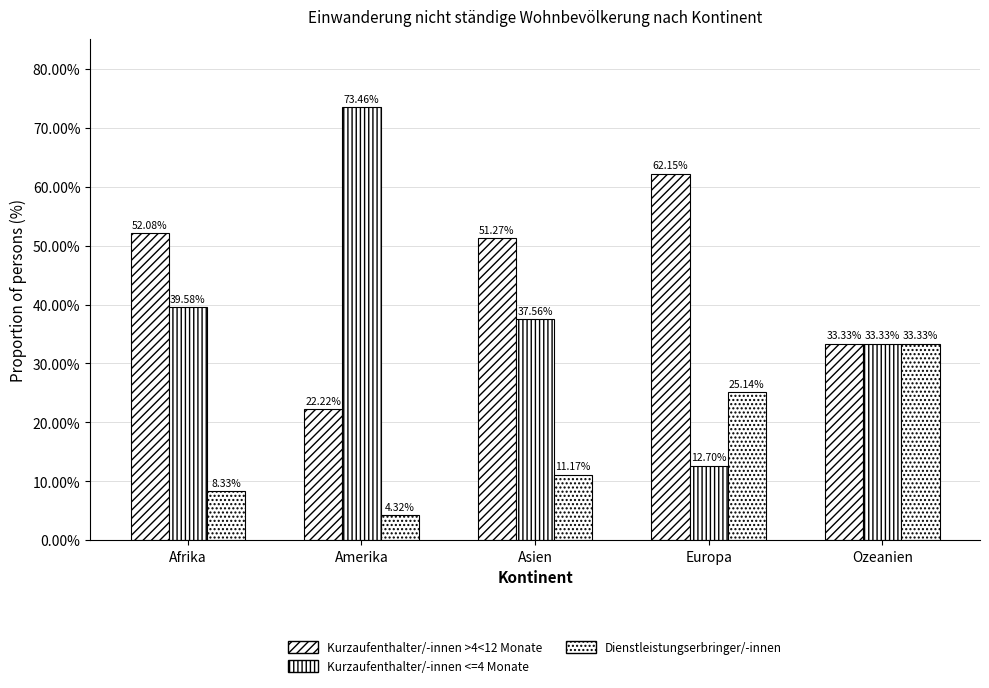

How many series are shown in this chart?

3